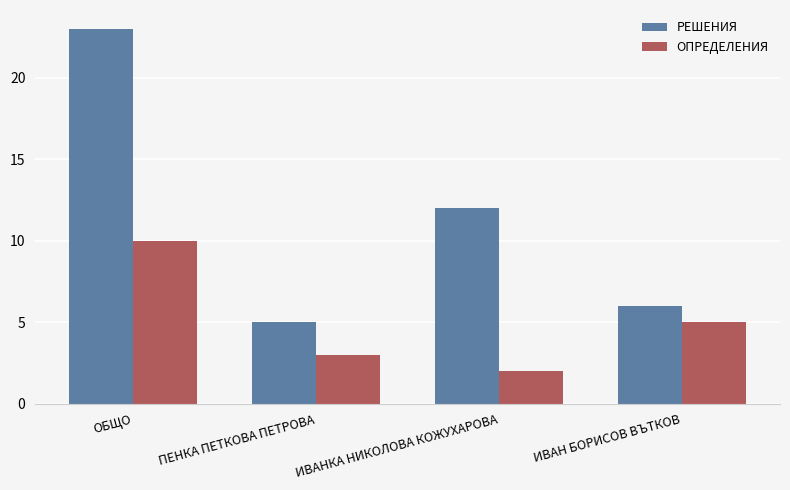

What are all the series names shown in the legend?

РЕШЕНИЯ, ОПРЕДЕЛЕНИЯ